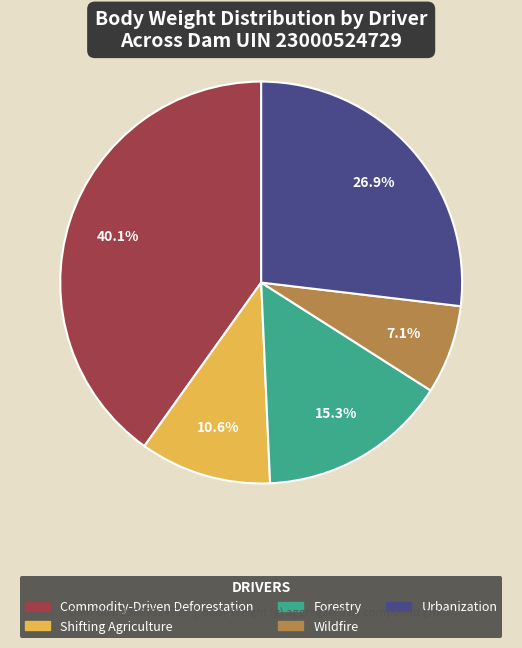

Is there any slice that represents more than half of the pie?

No